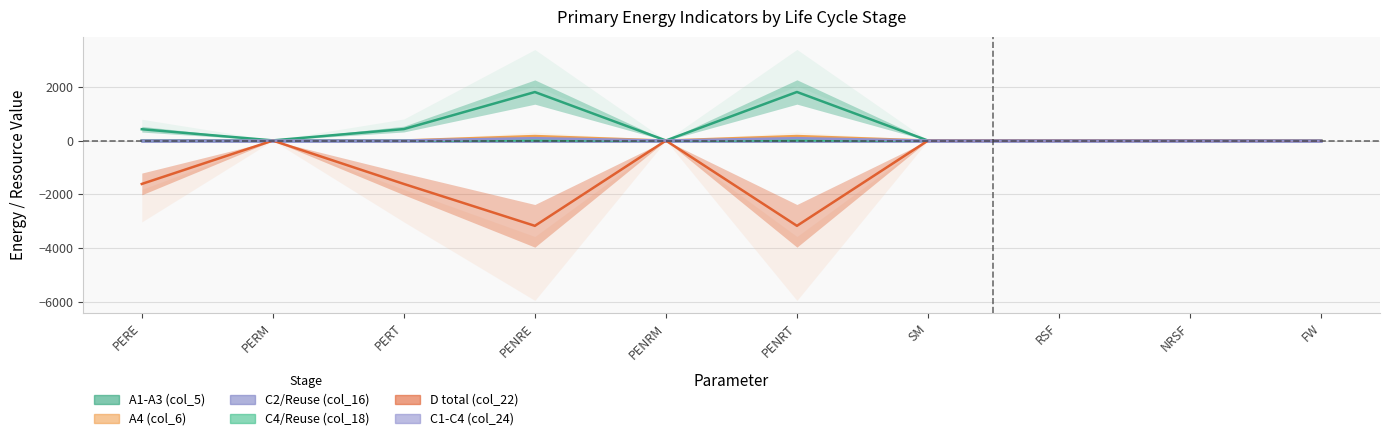

Is this an area chart (filled region under the line)?

No